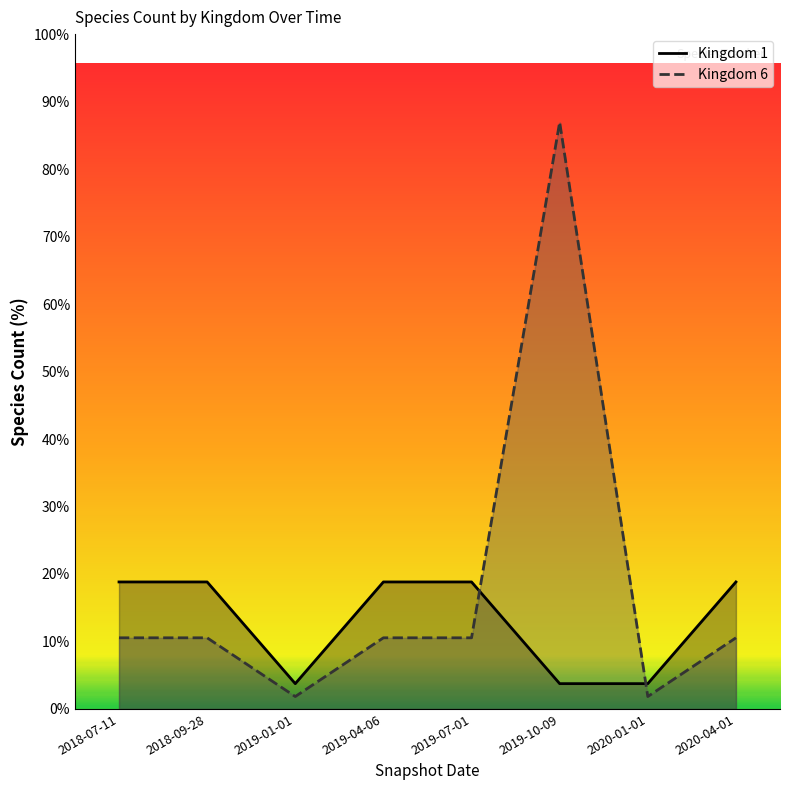

What are all the series names shown in the legend?

Kingdom 1, Kingdom 6